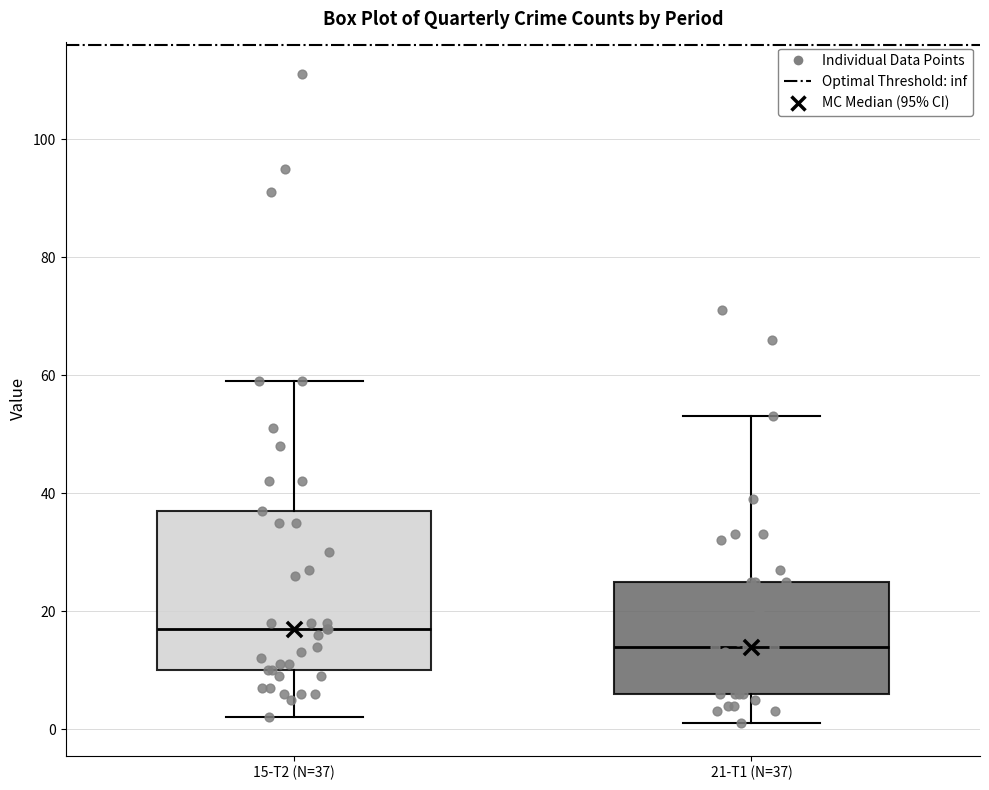

Which box's median line is the highest?

15-T2 (N=37)